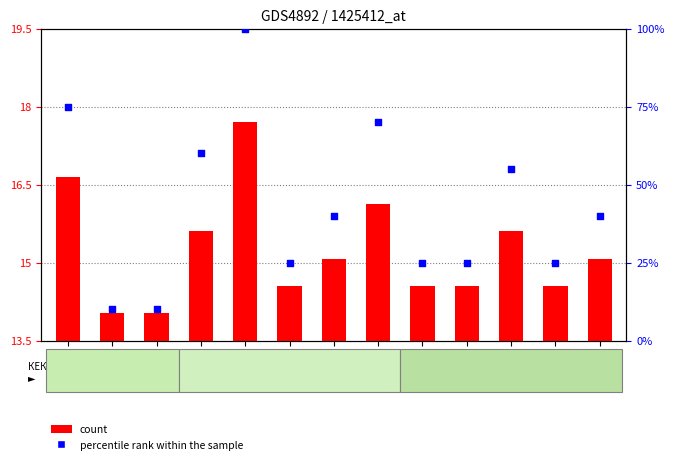

What are all the series names shown in the legend?

count, percentile rank within the sample